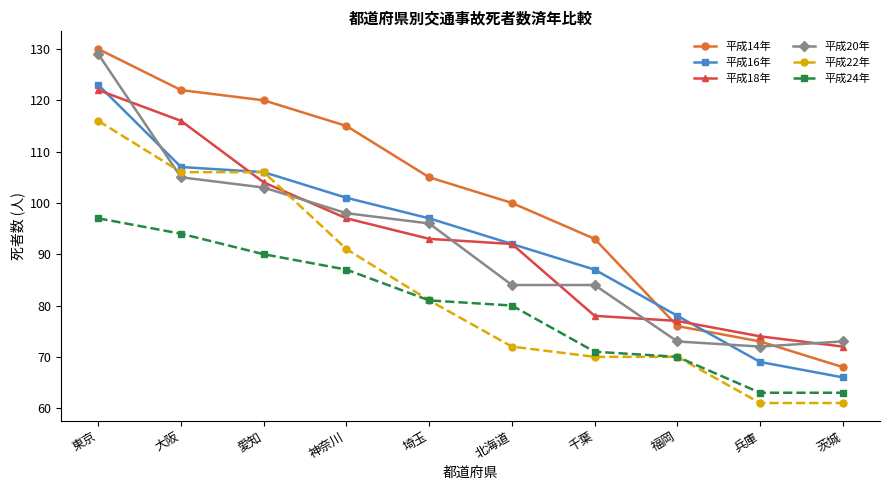

Is it true that 平成14年 equals 115 at 神奈川?

True